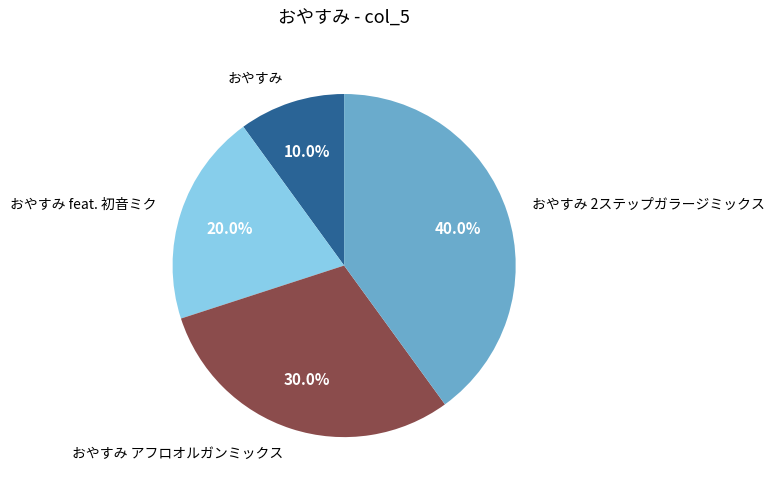

What percentage is the おやすみ feat. 初音ミク slice, to the nearest percent?

20%